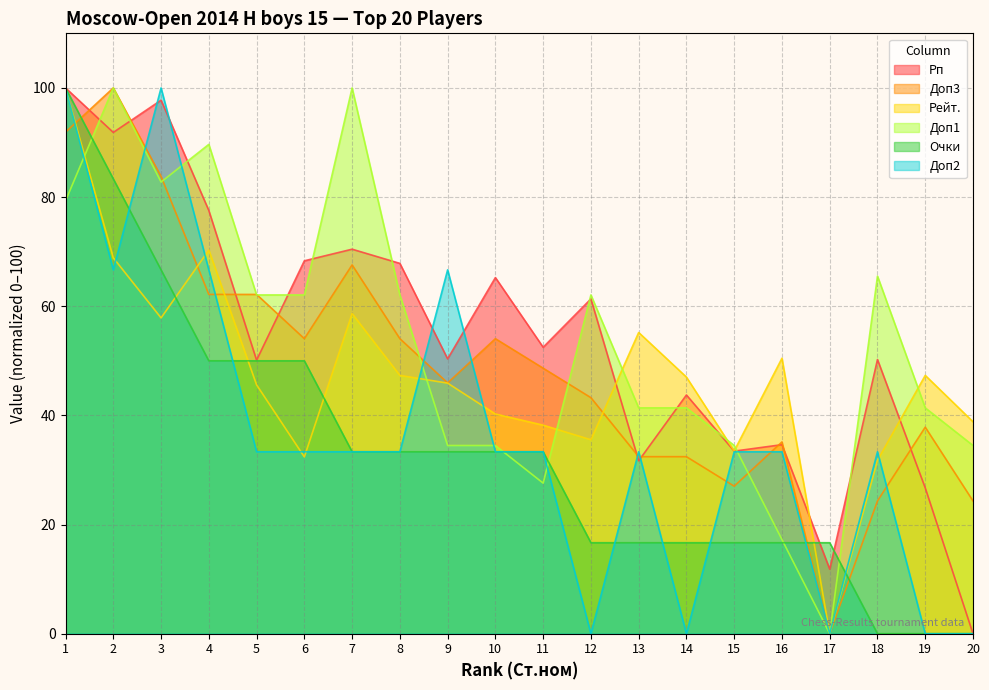

What are all the series names shown in the legend?

Рп, Доп3, Рейт., Доп1, Очки, Доп2